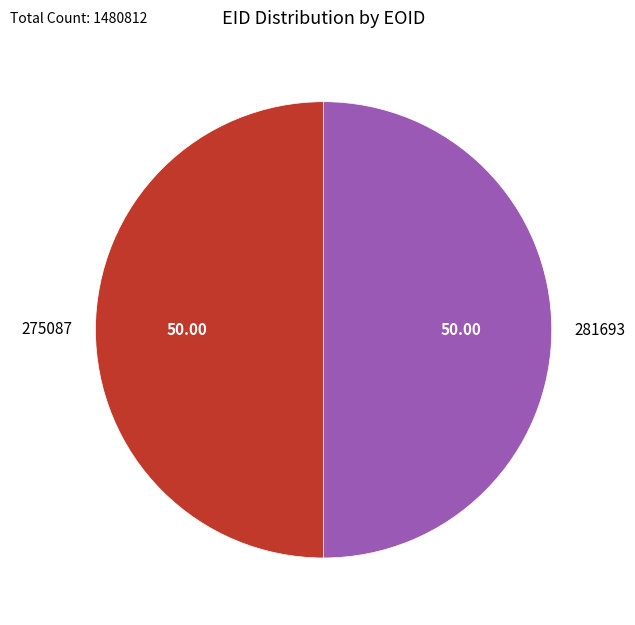

Approximately how many times larger is the value at 275087 compared to 281693?

1.0